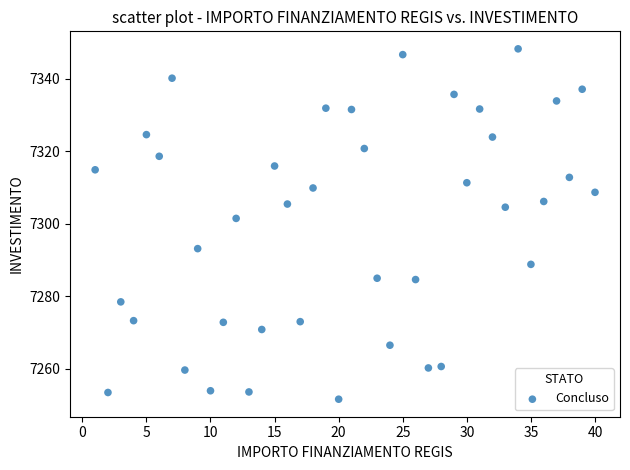

What Y value in the scatter plot is closest to 7299?

7301.5